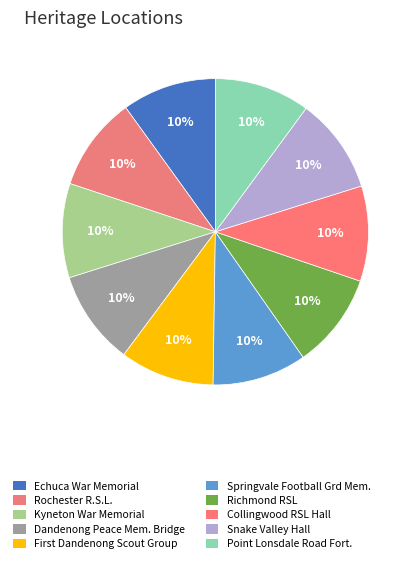

How many slices are in this pie chart?

10